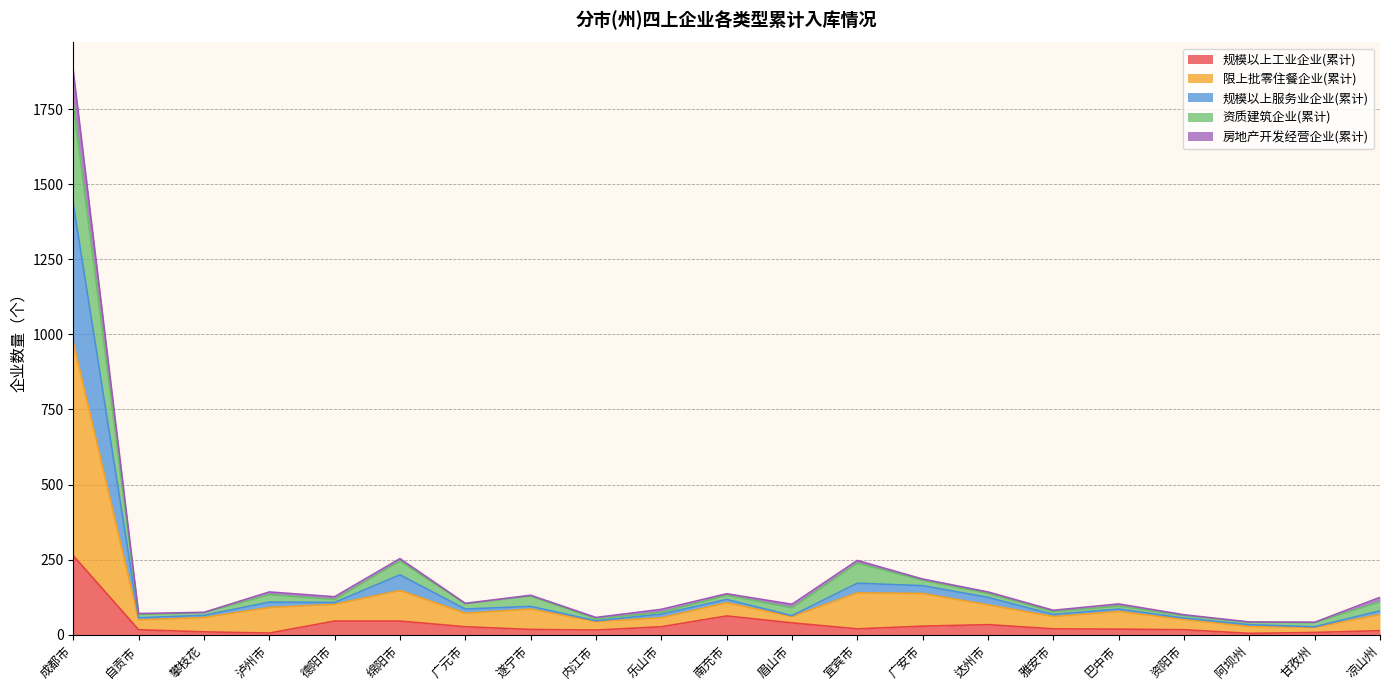

What is the value of the 规模以上工业企业(累计) point at the 2nd from the left?

16